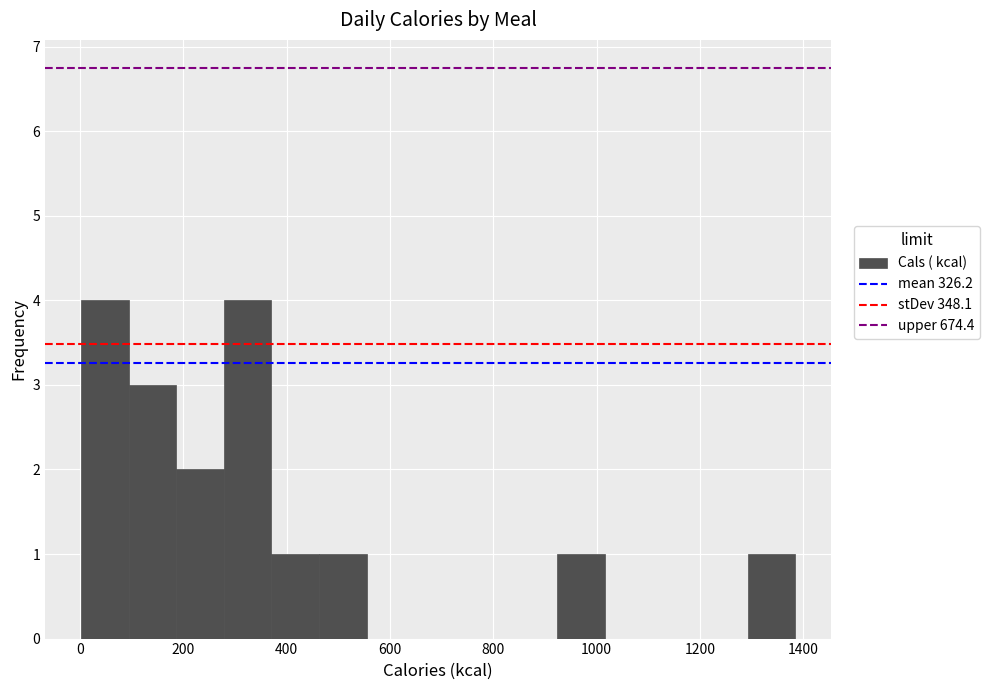

What is the height of the bar covering 1300 to 1380 on the x-axis? Neither the bar edges nor the heights are printed on the chart, so give them approximately, as read against the axes.

1